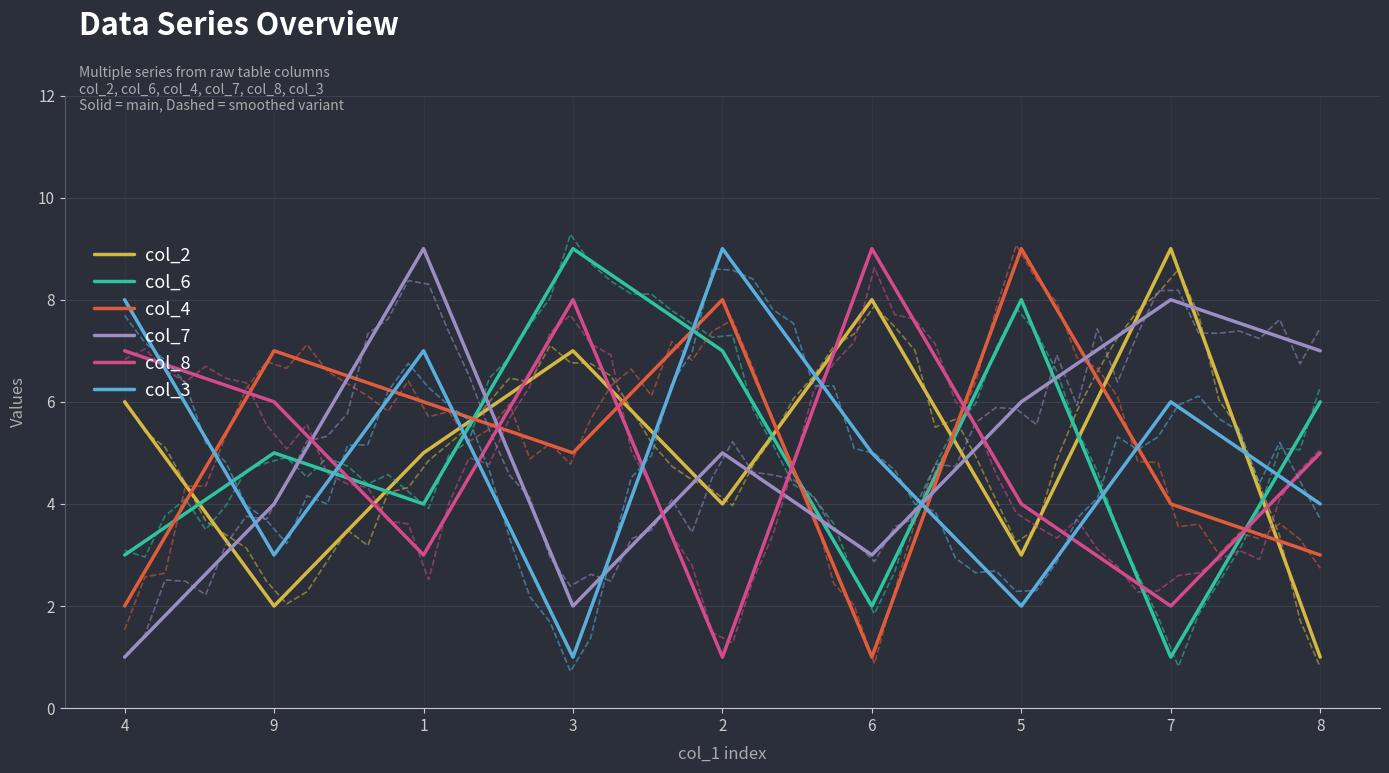

What is the sum of all col_7 values?

45